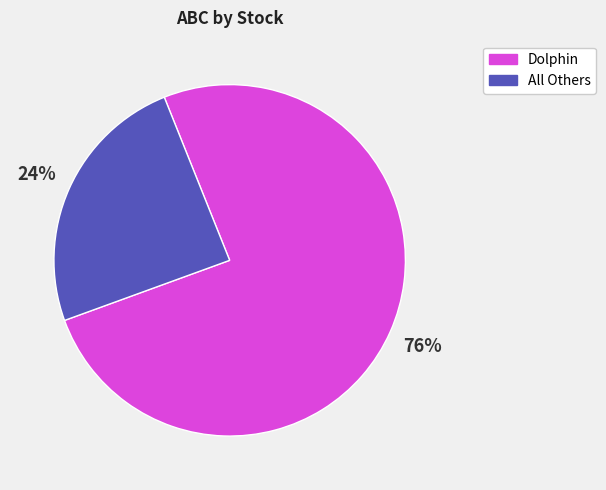

Is there a majority slice in this chart?

Yes